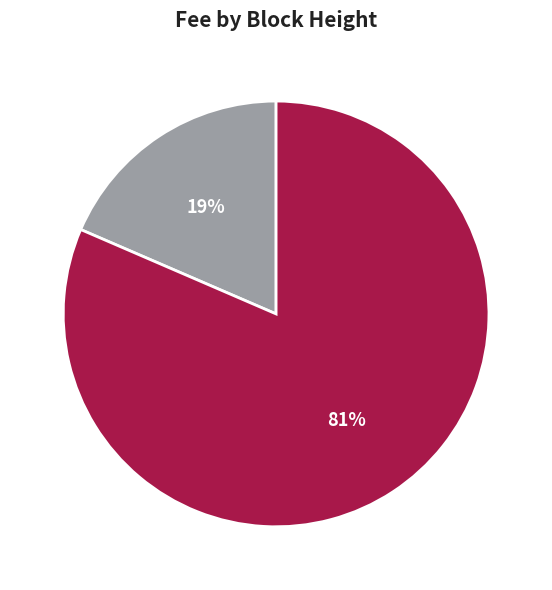

Which category has the smallest portion of the pie?

4457